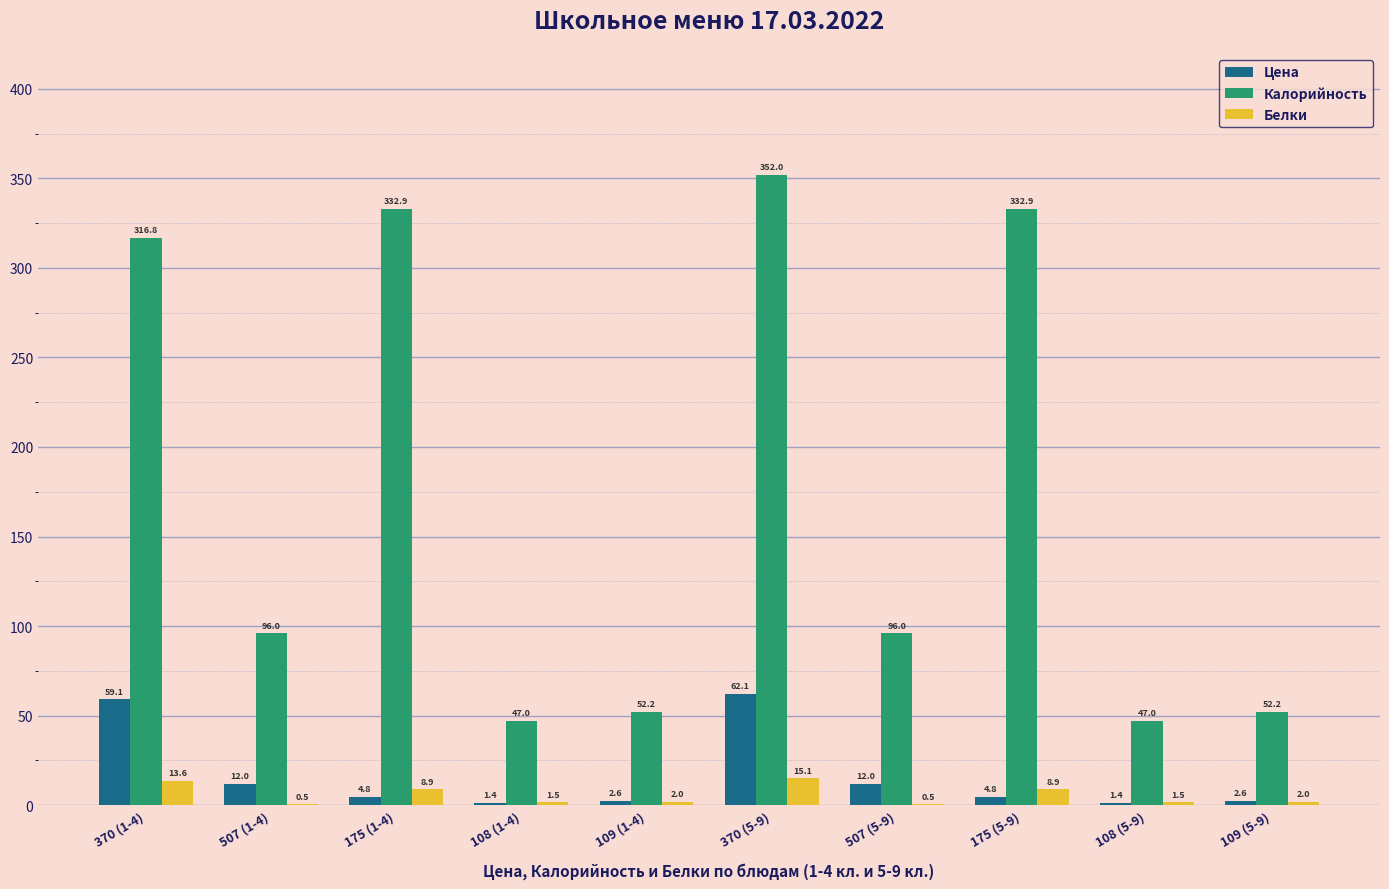

What is the sum of the Калорийность values at 507 (5-9) and 370 (5-9)?

448.0